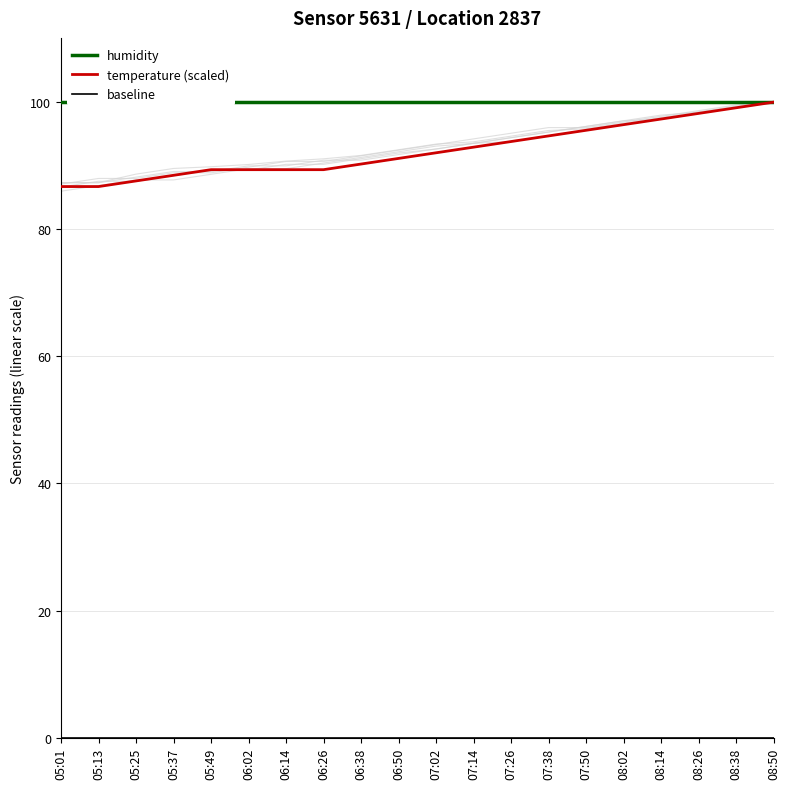

How many lines are shown in the chart?

3